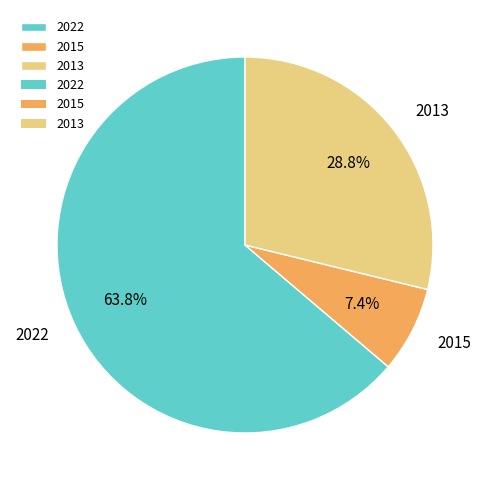

Is there any slice that represents more than half of the pie?

Yes